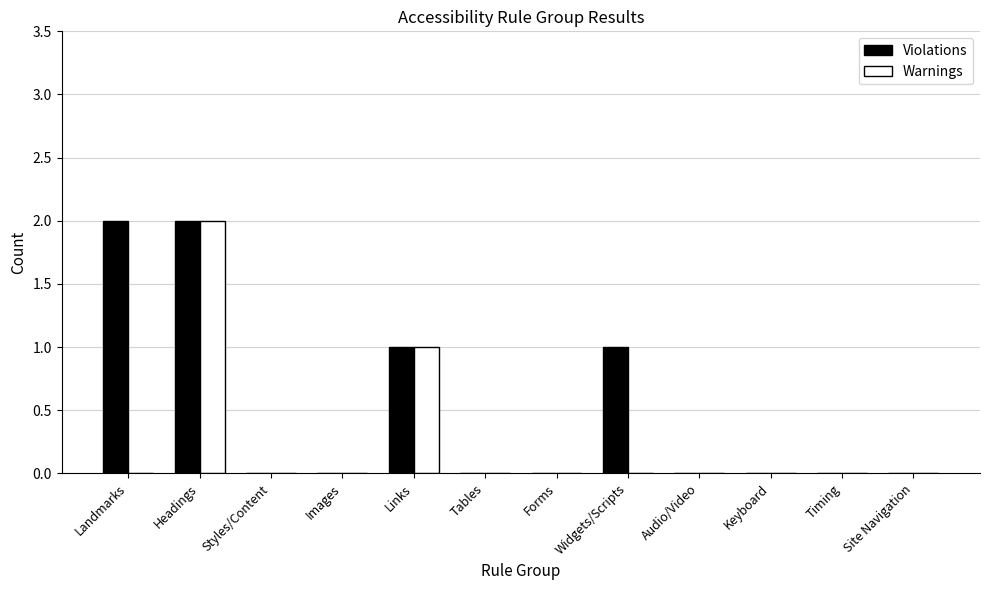

Reading left to right, what are all the values shown in this chart?

Violations: 2	2	0	0	1	0	0	1	0	0	0	0
Warnings: 0	2	0	0	1	0	0	0	0	0	0	0